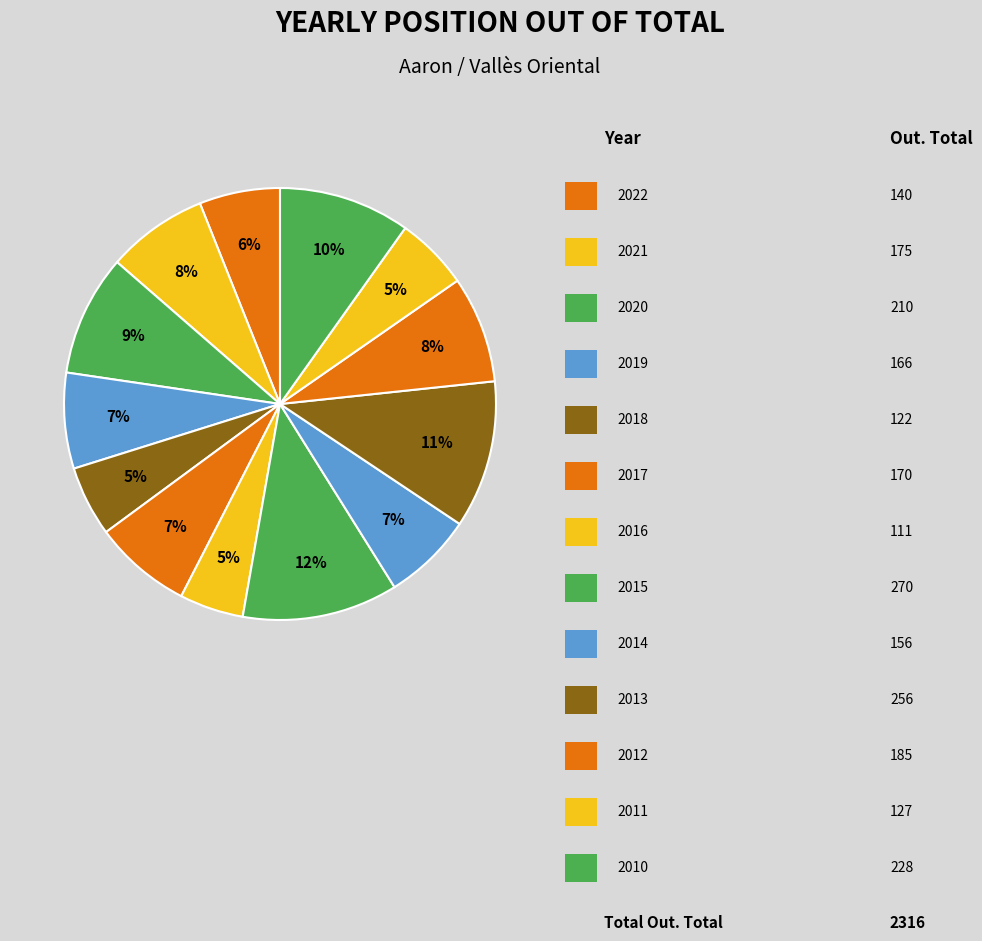

Count the number of slices in the pie.

13